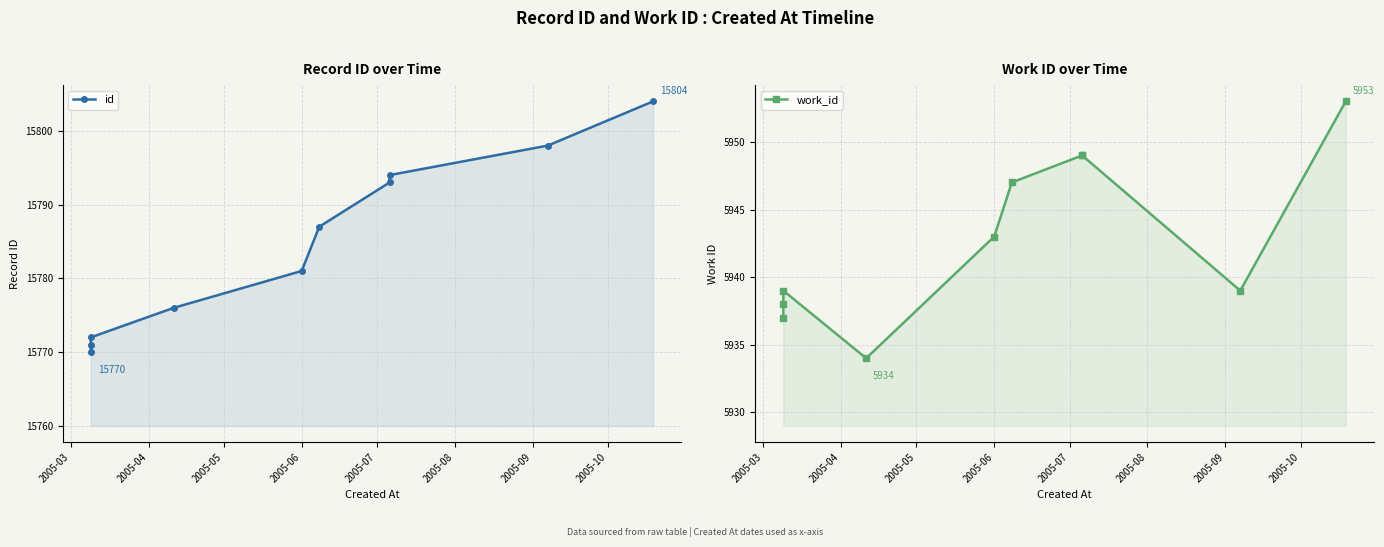

True or false: id has a value of 4932 at 9.

False